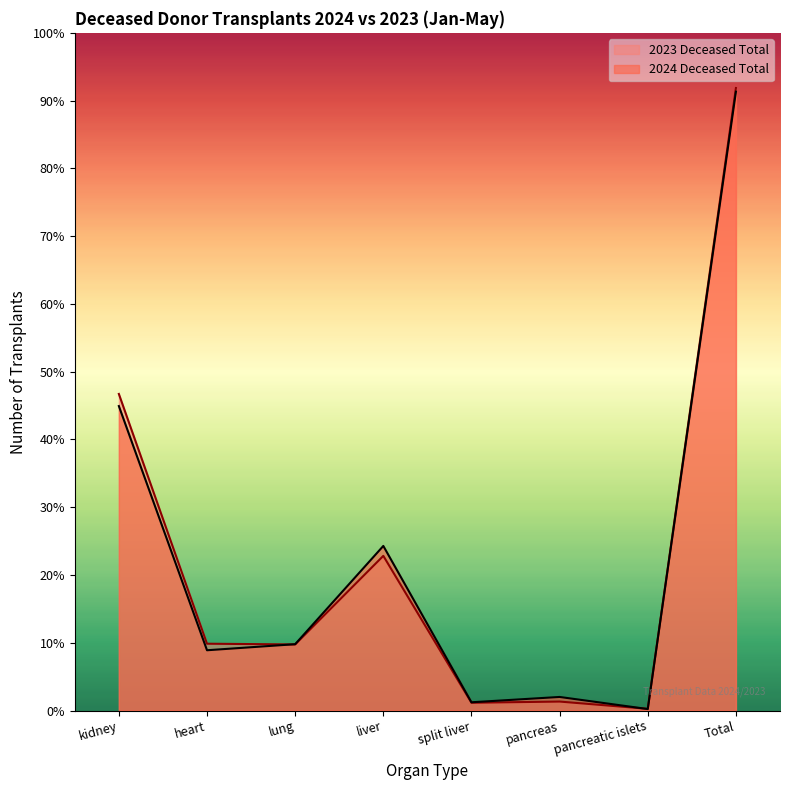

Which series has the largest range (max minus min)?

2023 Deceased Total